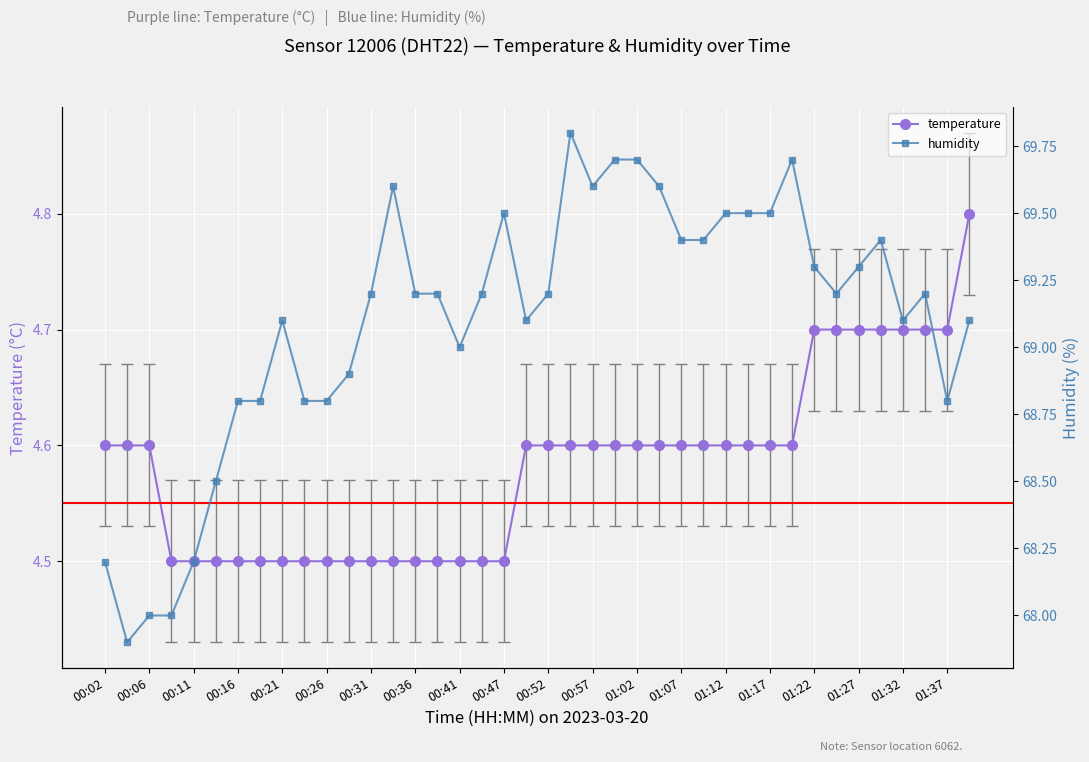

What are all the series names shown in the legend?

temperature, humidity